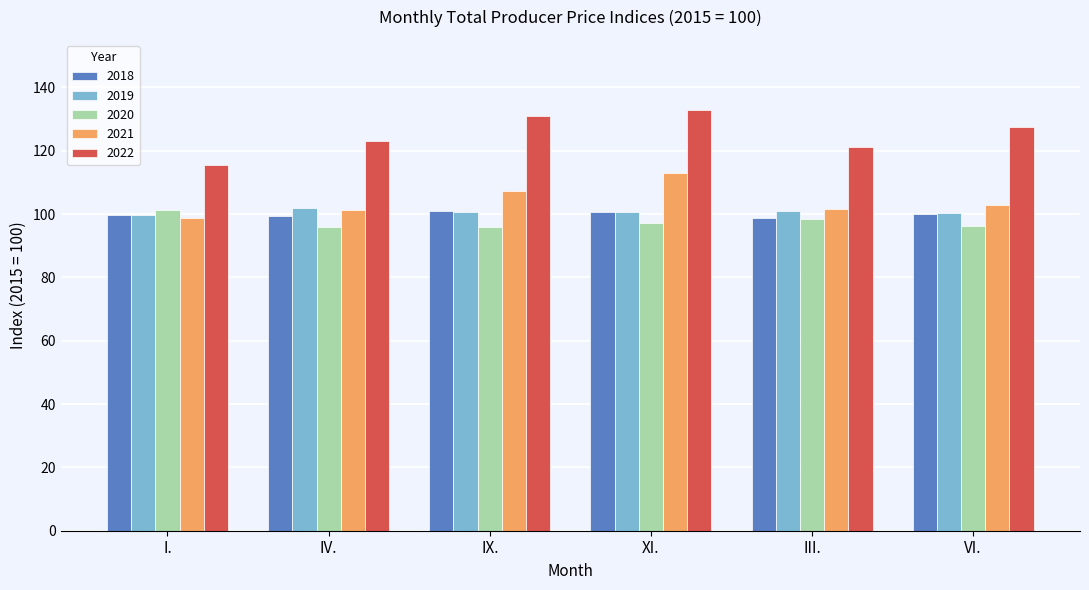

What are all the series names shown in the legend?

2018, 2019, 2020, 2021, 2022